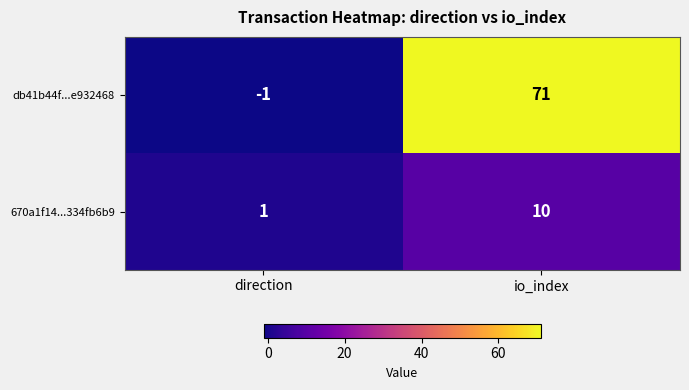

Count the number of categories in the chart.

2